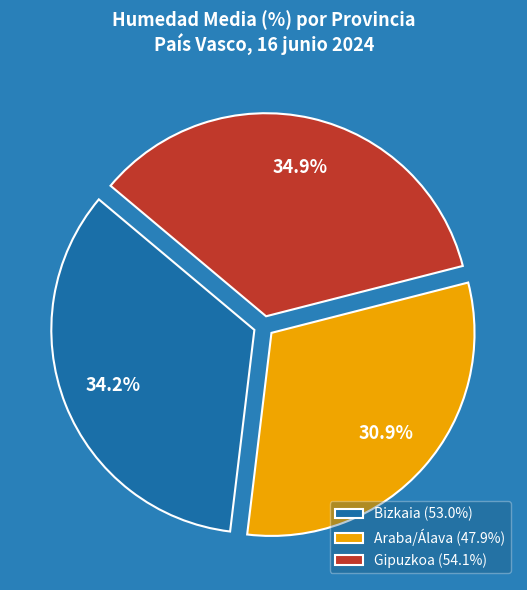

Which has a higher value, Araba/Álava (47.9%) or Bizkaia (53.0%)?

Bizkaia (53.0%)